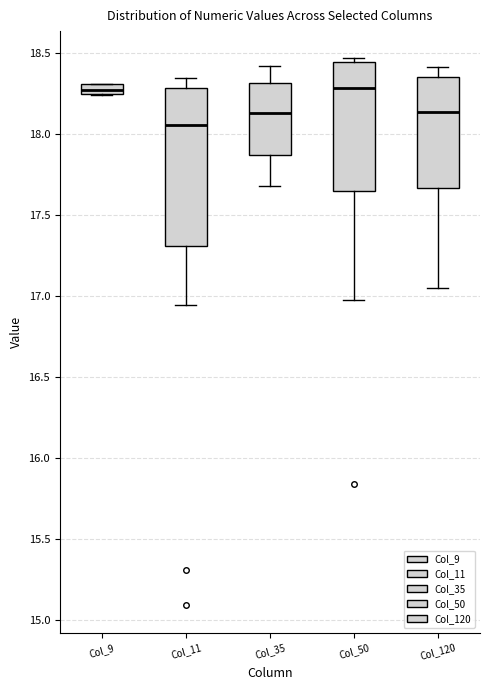

Comparing the boxes themselves (not the whiskers), which one is the tallest?

Col_11